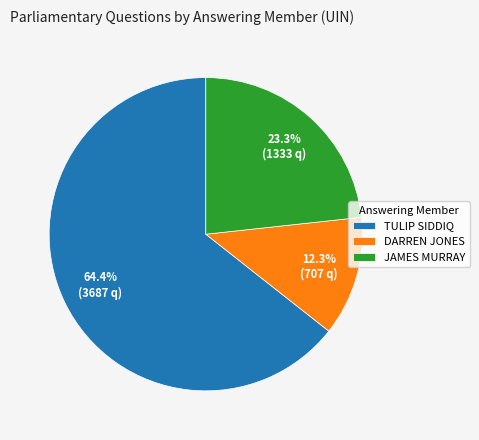

Rank the categories by value from highest to lowest.

TULIP SIDDIQ, JAMES MURRAY, DARREN JONES